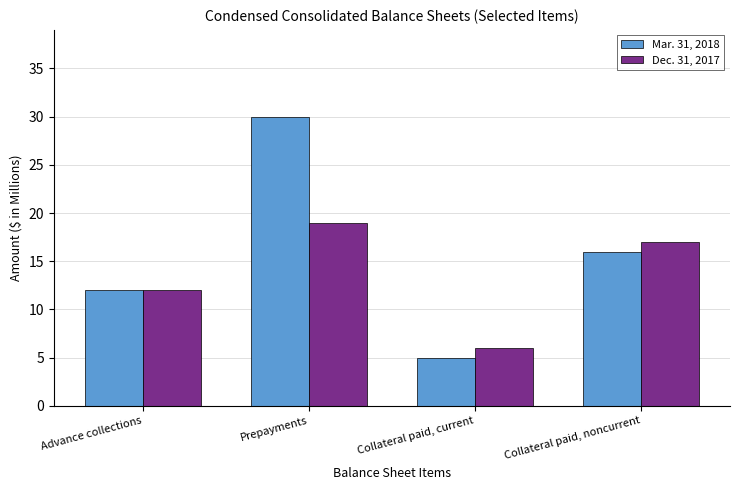

What is the smallest value displayed?

5